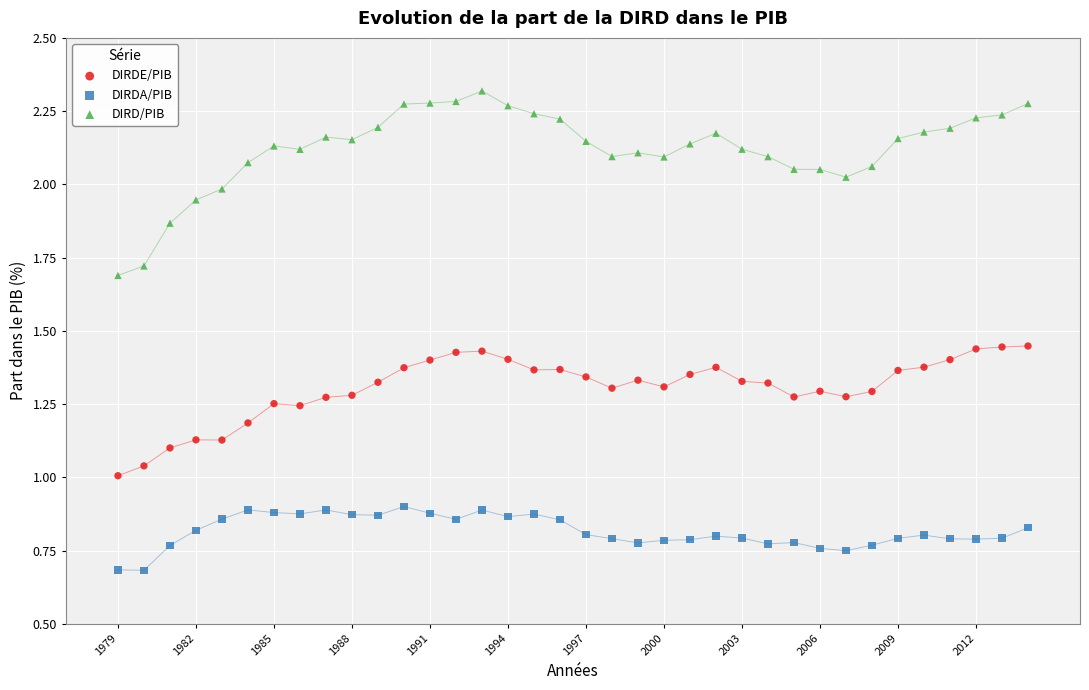

Which series reaches the minimum Y coordinate?

DIRDA/PIB